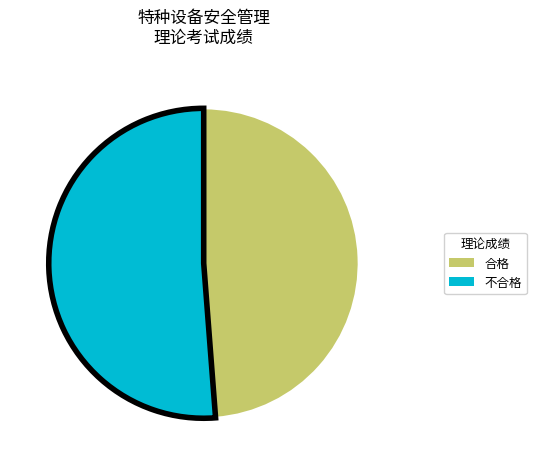

Is it true that 不合格 is 51% of the pie?

True